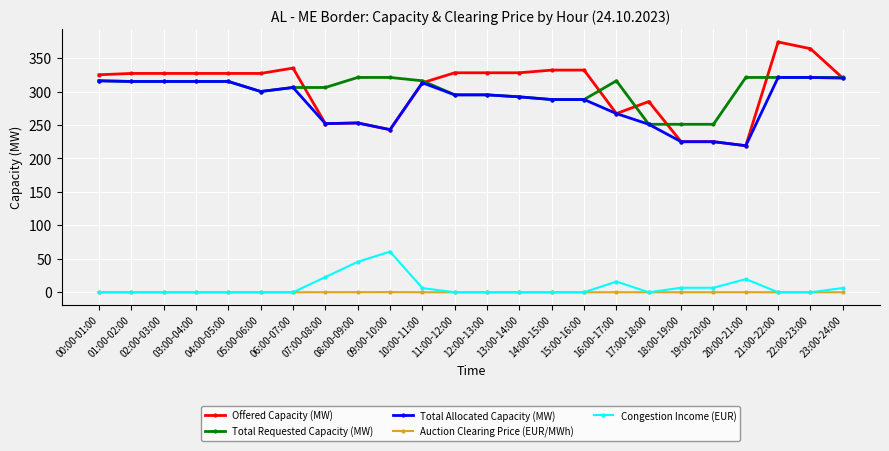

Which label corresponds to the largest value in the chart?

21:00-22:00